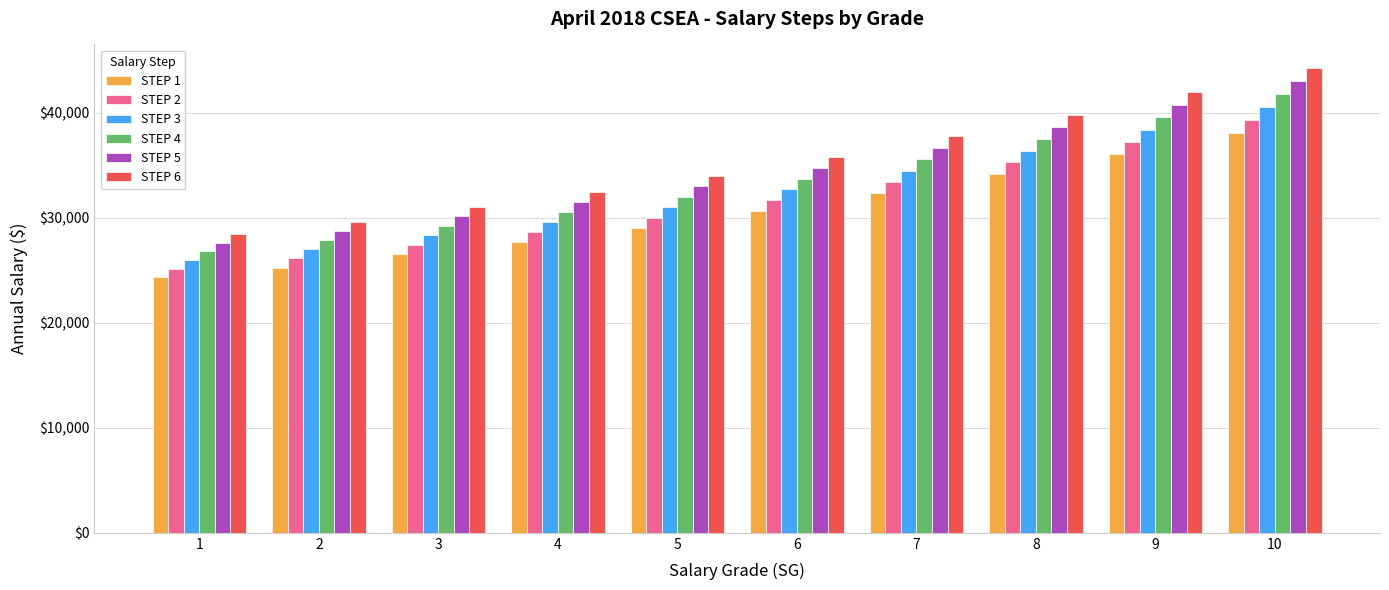

The value of STEP 6 at 4 is 32449. True or false?

True